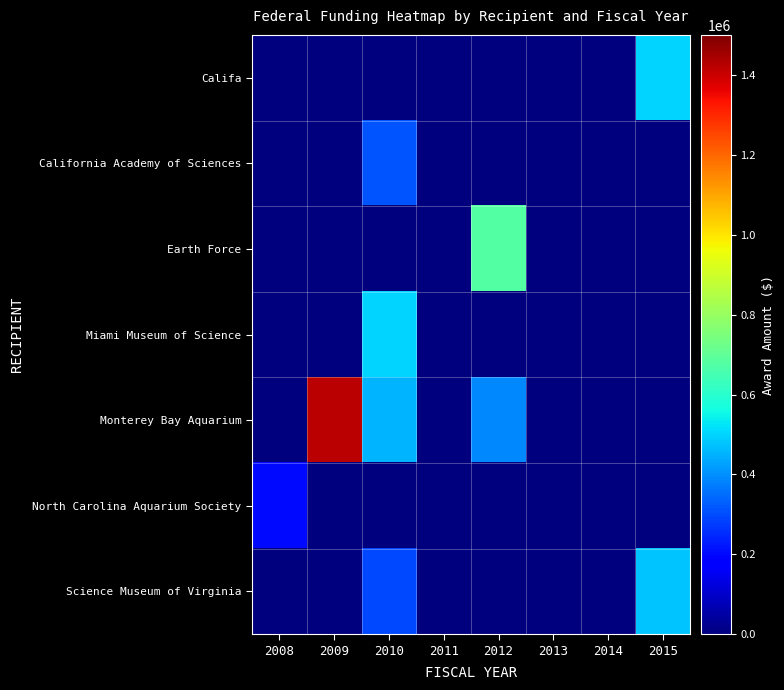

What is the spread (max minus min) of values at 2015?

499919